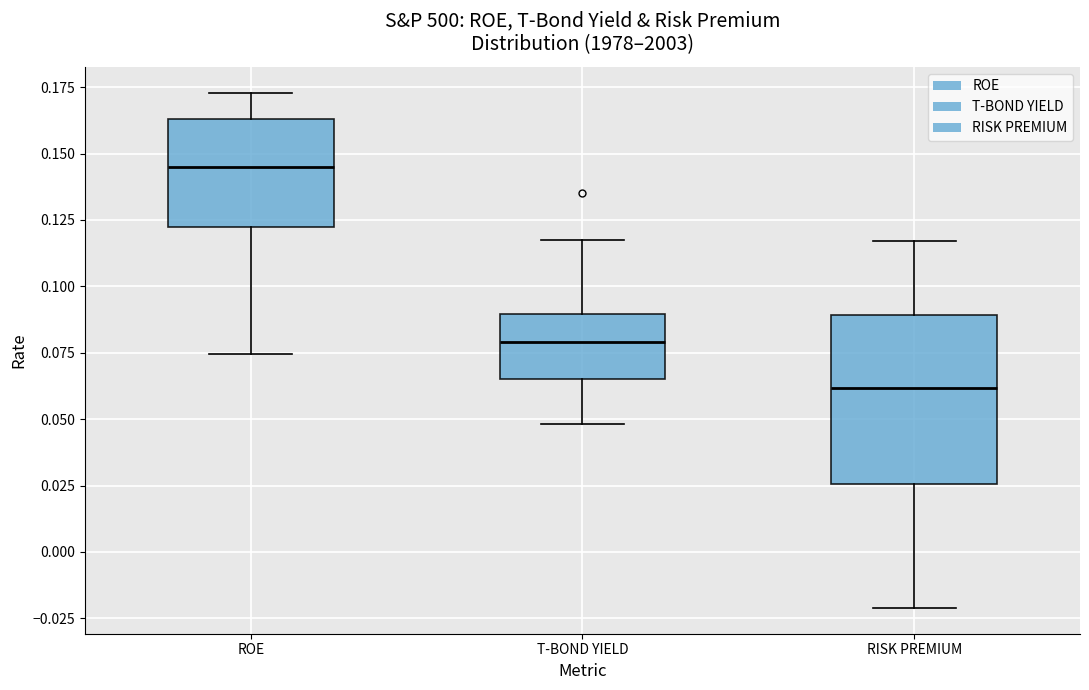

Reading left to right, transcribe this box plot: for each box, give where its median line is, the range the box spans, and where its two whiskers end, as read against the y-axis. The values are not printed on the chart, so give them approximately, as read against the axis.

ROE: median 0.145, box 0.120 to 0.165, whiskers 0.075 to 0.175
T-BOND YIELD: median 0.080, box 0.065 to 0.090, whiskers 0.050 to 0.115
RISK PREMIUM: median 0.060, box 0.025 to 0.090, whiskers -0.020 to 0.115